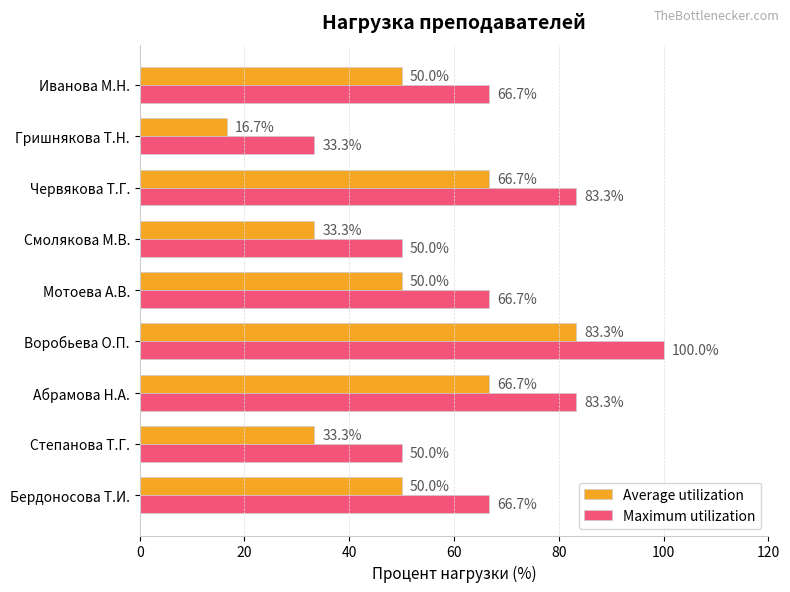

How many data points does each series have?

9